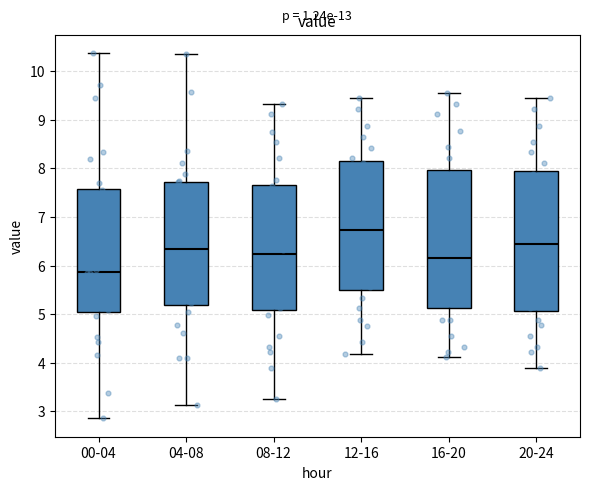

Which box has the lowest median line?

00-04